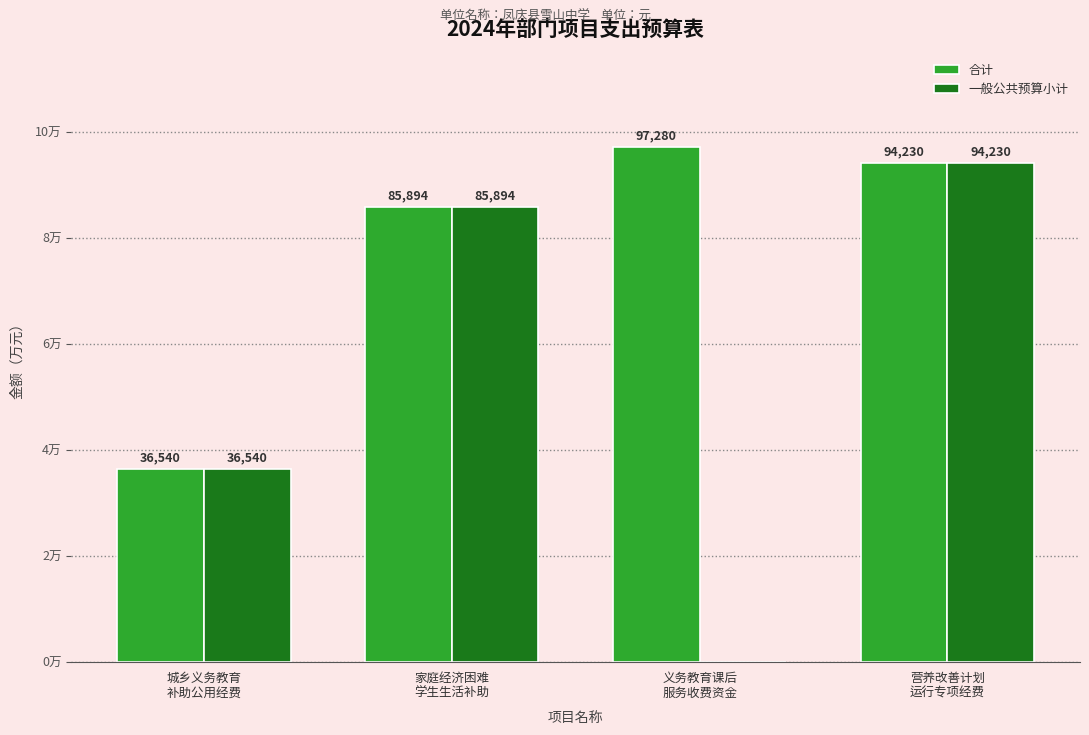

Reading right to left, list all the values displayed in this chart.

合计: 营养改善计划
运行专项经费=94230.0	义务教育课后
服务收费资金=97280.0	家庭经济困难
学生生活补助=85893.8	城乡义务教育
补助公用经费=36540.2
一般公共预算小计: 营养改善计划
运行专项经费=94230.0	义务教育课后
服务收费资金=0.0	家庭经济困难
学生生活补助=85893.8	城乡义务教育
补助公用经费=36540.2